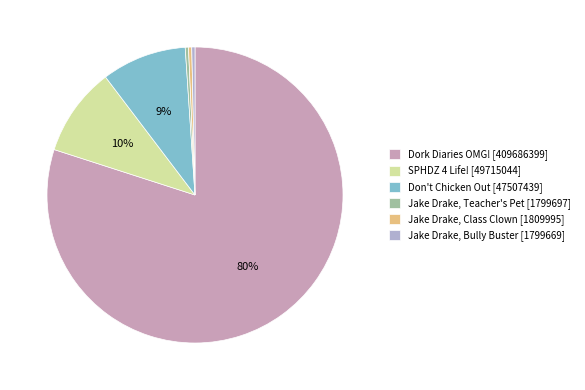

How many slices are in this pie chart?

6